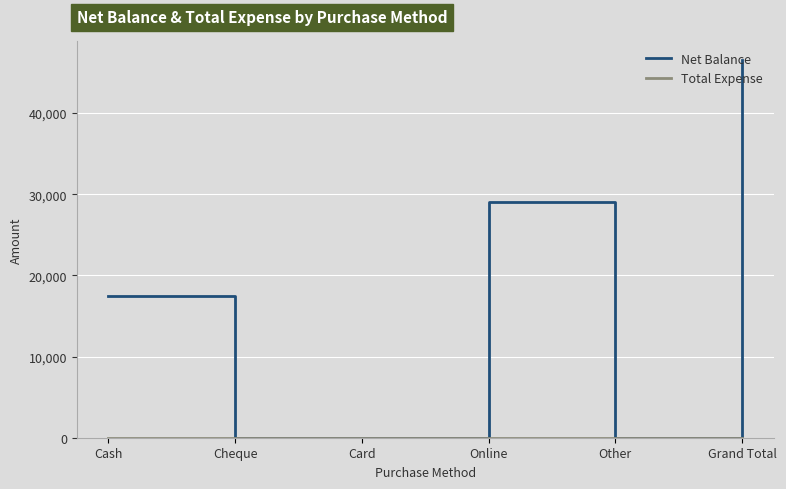

How many lines are shown in the chart?

2